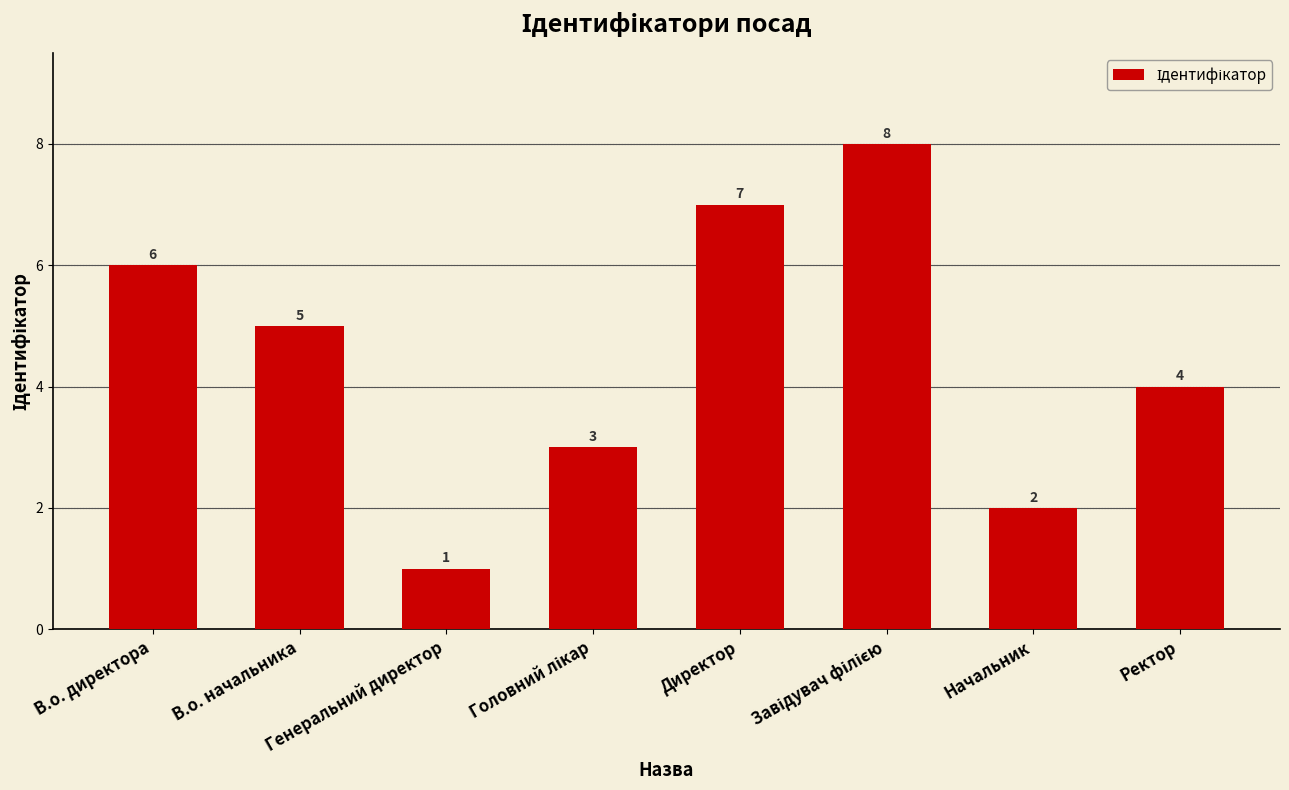

The chart shows a value of 2 at Ректор. True or false?

False